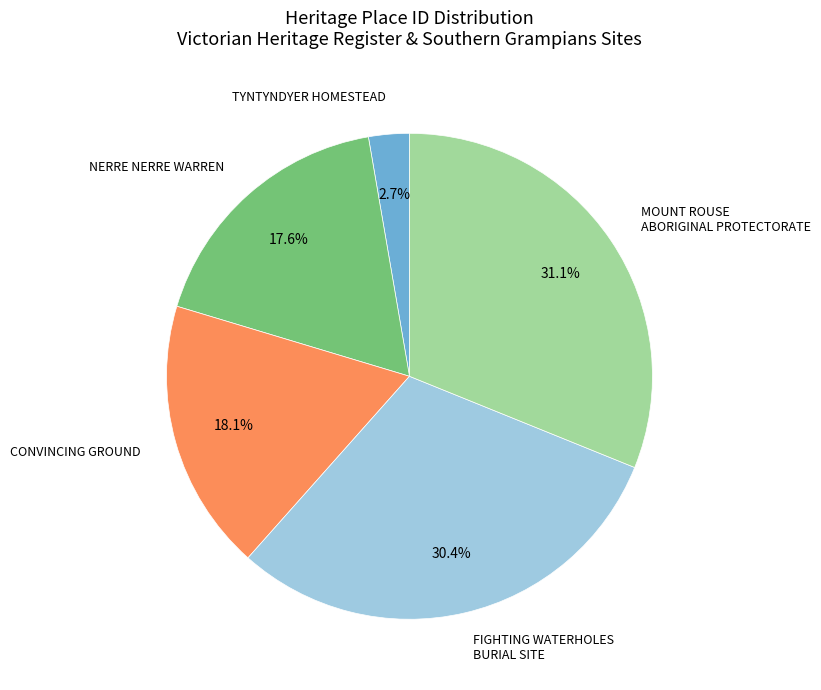

Is there any slice that represents more than half of the pie?

No